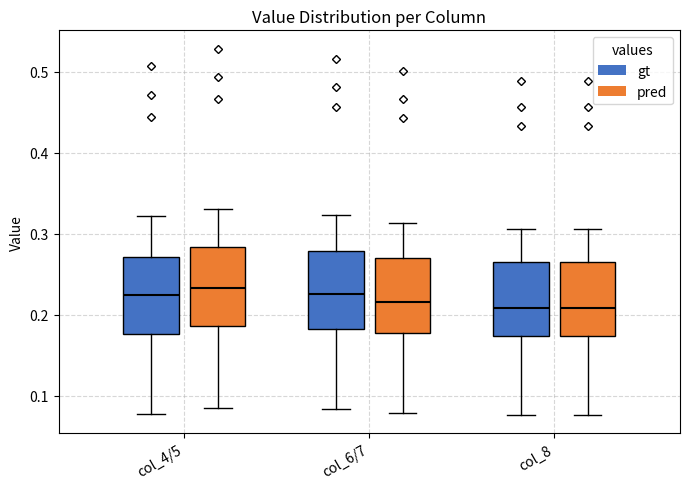

Reading left to right, read every box against the y-axis: the position of its median line, the range the box covers, and the ends of its whiskers. The values are not printed on the chart, so give them approximately, as read against the axis.

col_4/5 (gt): median 0.22, box 0.18 to 0.27, whiskers 0.08 to 0.32
col_4/5 (pred): median 0.23, box 0.19 to 0.28, whiskers 0.08 to 0.33
col_6/7 (gt): median 0.23, box 0.18 to 0.28, whiskers 0.08 to 0.32
col_6/7 (pred): median 0.22, box 0.18 to 0.27, whiskers 0.08 to 0.31
col_8 (gt): median 0.21, box 0.17 to 0.26, whiskers 0.08 to 0.31
col_8 (pred): median 0.21, box 0.17 to 0.26, whiskers 0.08 to 0.31